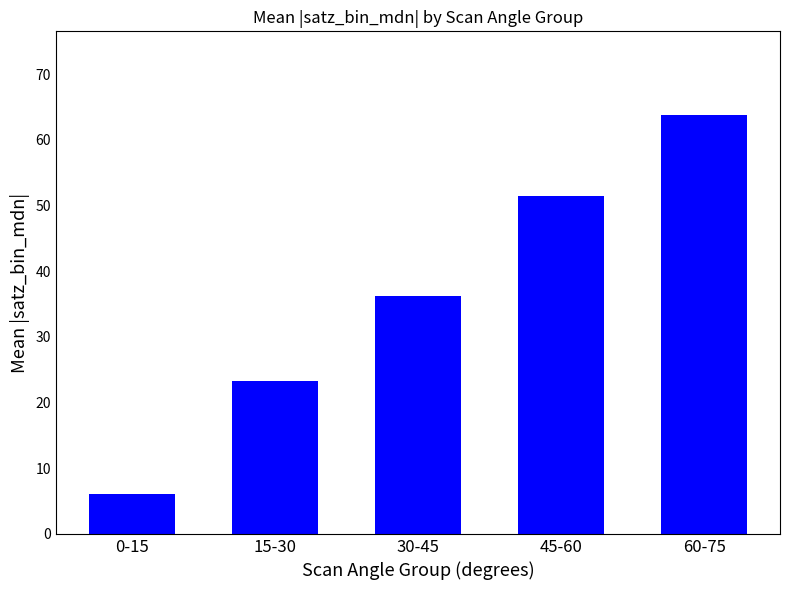

What is the sum of the values at 60-75 and 15-30?

87.0